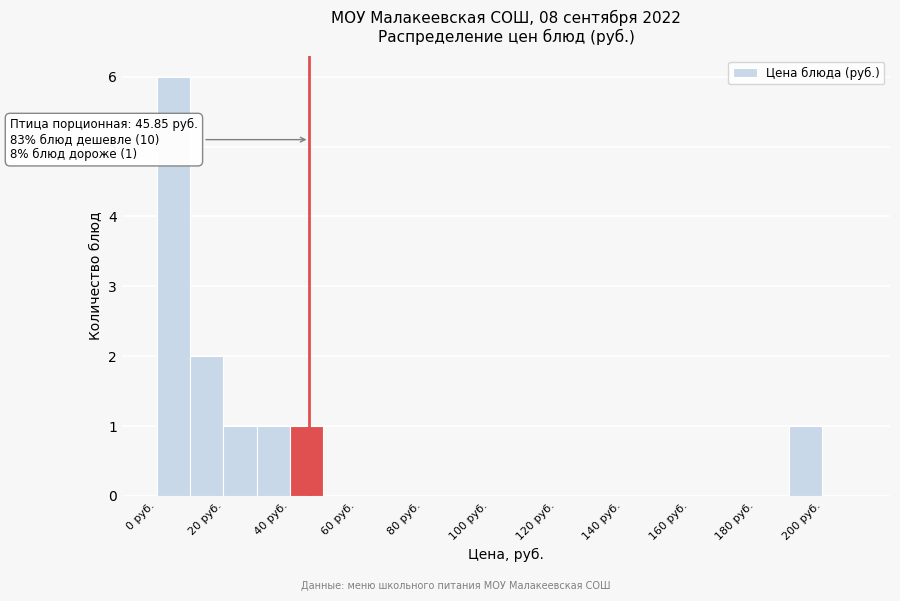

Which range on the x-axis has the tallest bar?

0 to 10